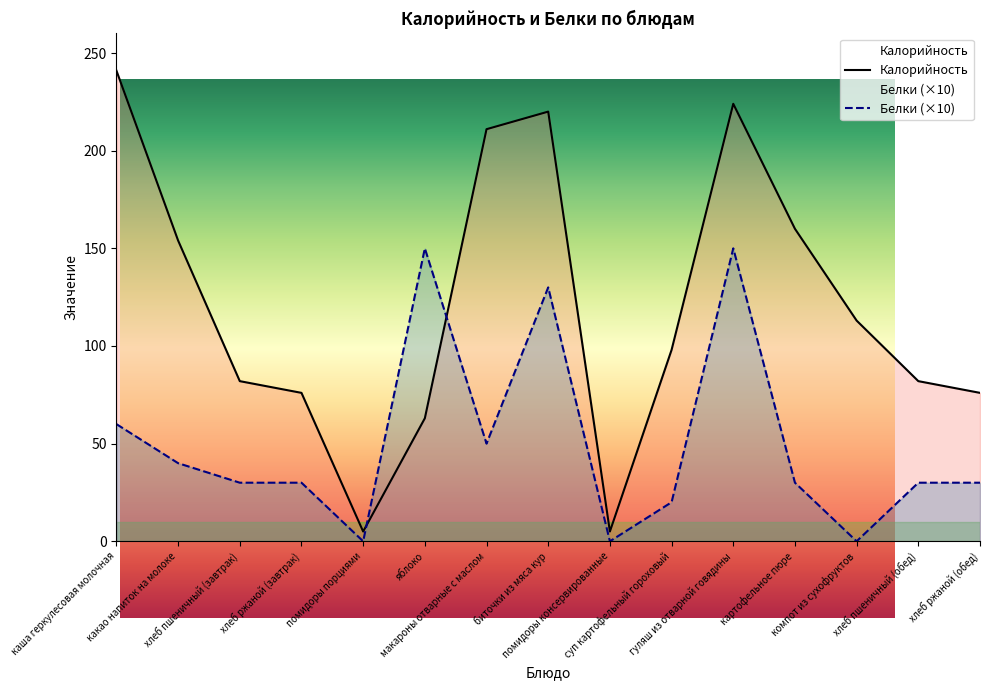

Which series has the largest range (max minus min)?

Калорийность